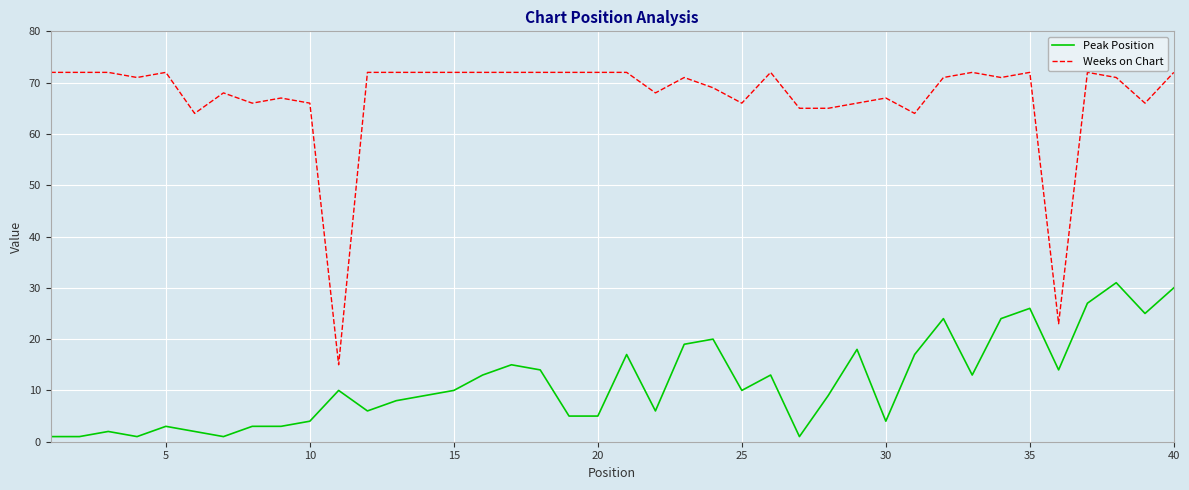

List the series in order of their peak value, highest first.

Weeks on Chart, Peak Position